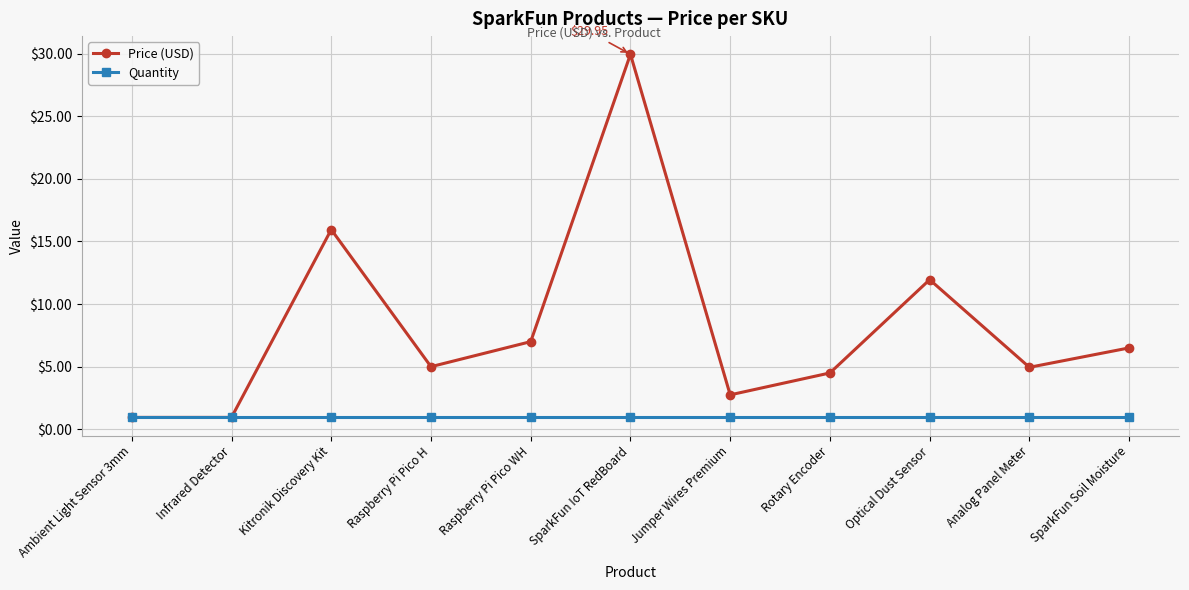

The Quantity series shows 1.0 at Analog Panel Meter. True or false?

True